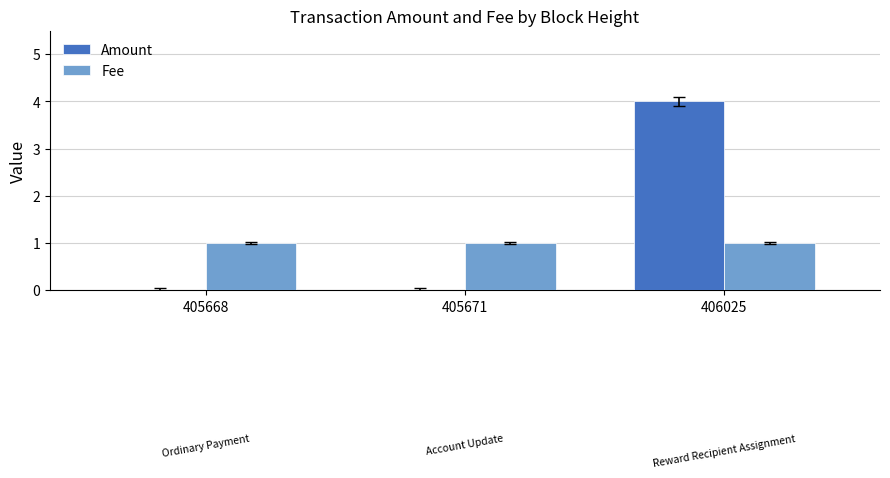

What is the sum of the Amount values at 405671 and 406025?

4